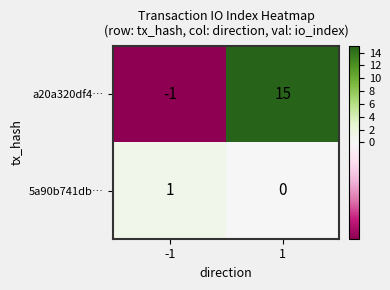

Reading right to left, transcribe all the data shown in this chart.

a20a320df4…: 1=15	-1=-1
5a90b741db…: 1=0	-1=1